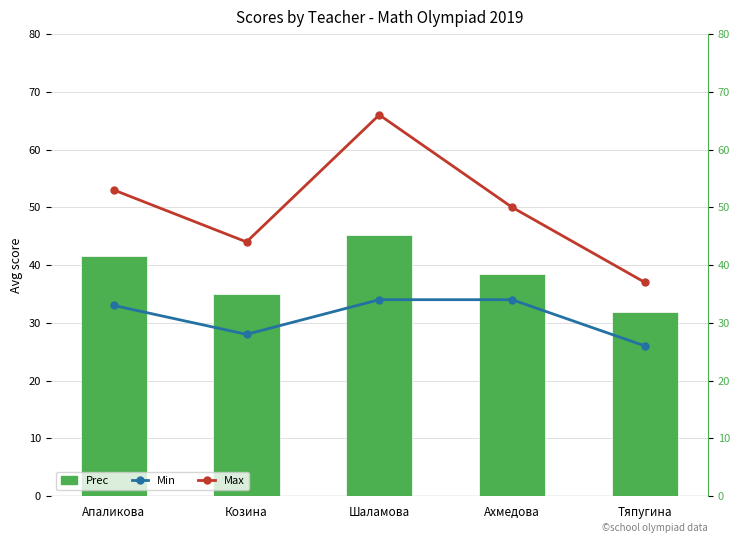

How many values in the Max series are below 50?

2